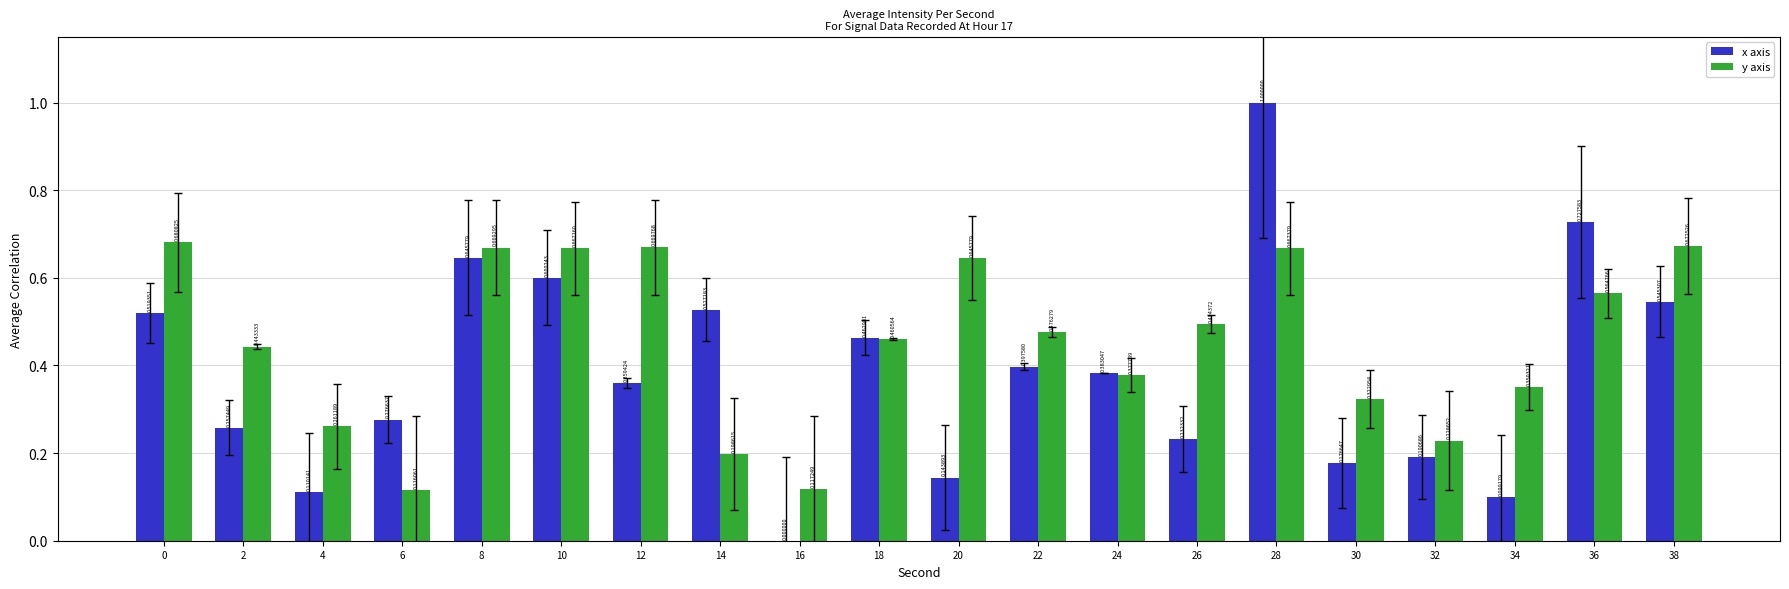

Which series has the largest total across all categories?

y axis